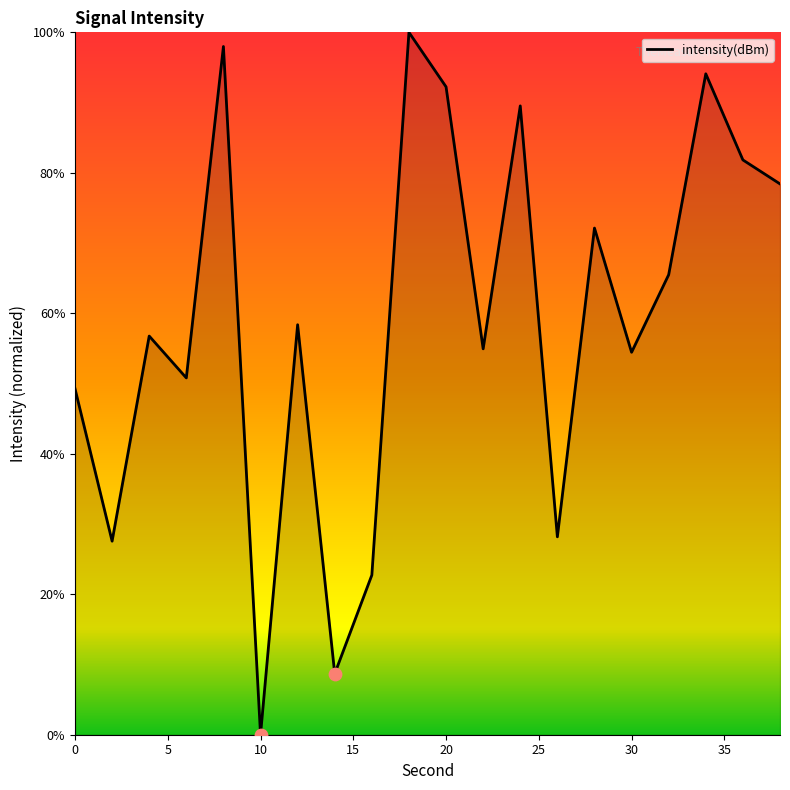

What is the difference between the maximum and minimum values?

100.0